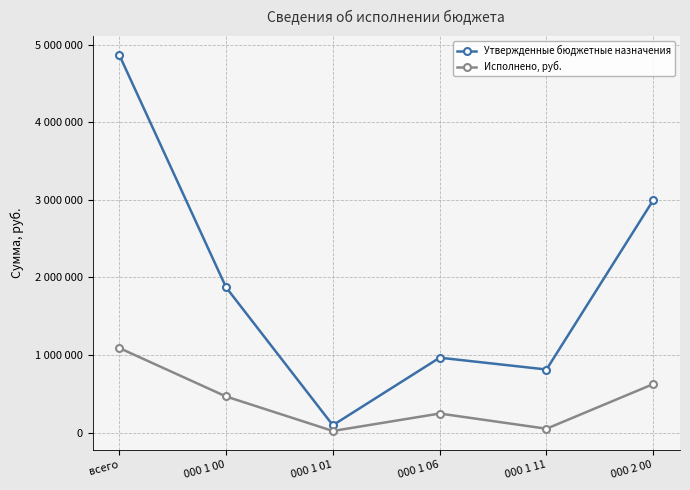

What is the label of the 6th point from the left?

000 2 00